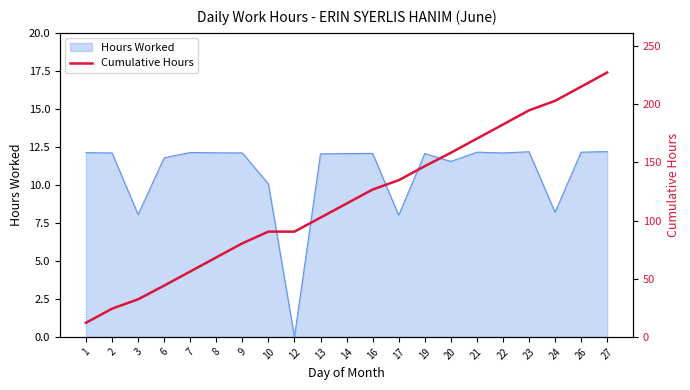

Reading left to right, extract all data points from this chart.

12.1	24.2	32.3	44.0	56.2	68.3	80.4	90.5	90.5	102.5	114.5	126.6	134.6	146.7	158.2	170.4	182.5	194.7	202.8	215.0	227.2